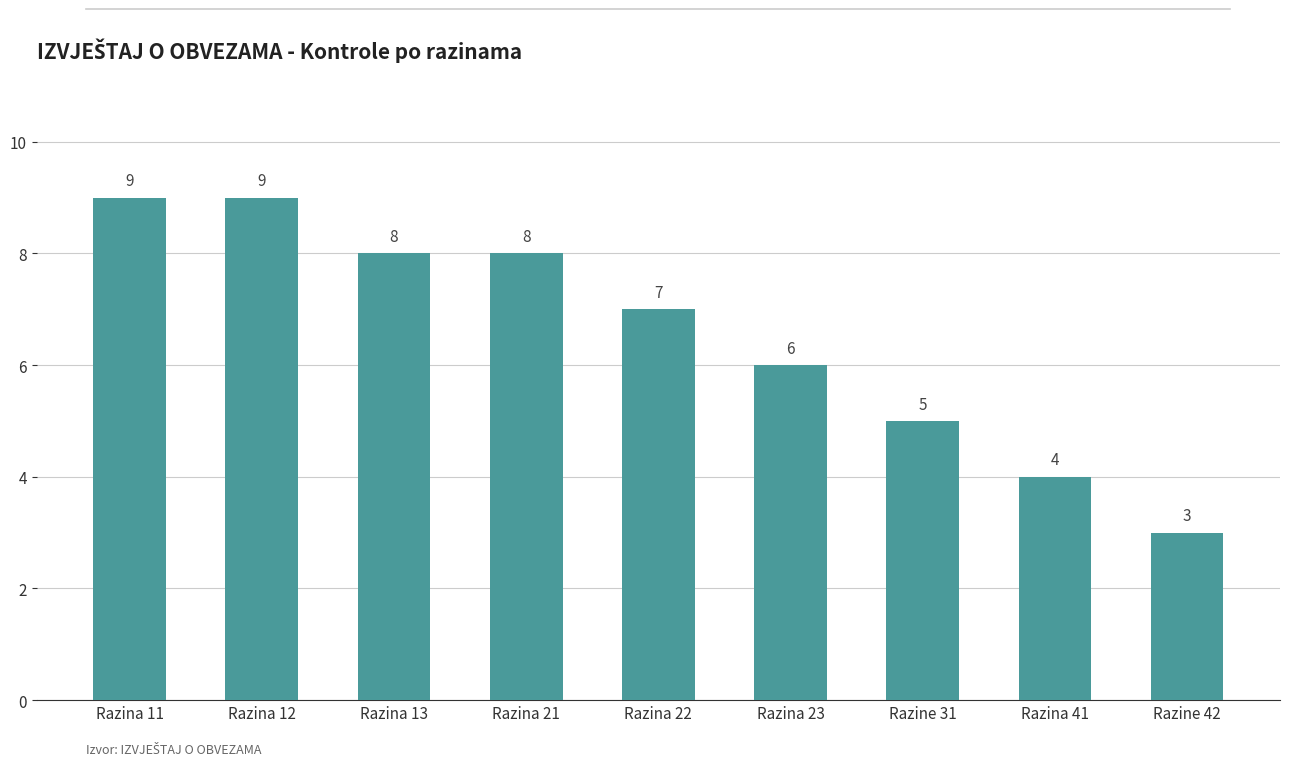

Approximately how many times larger is the value at Razina 12 compared to Razine 31?

1.8